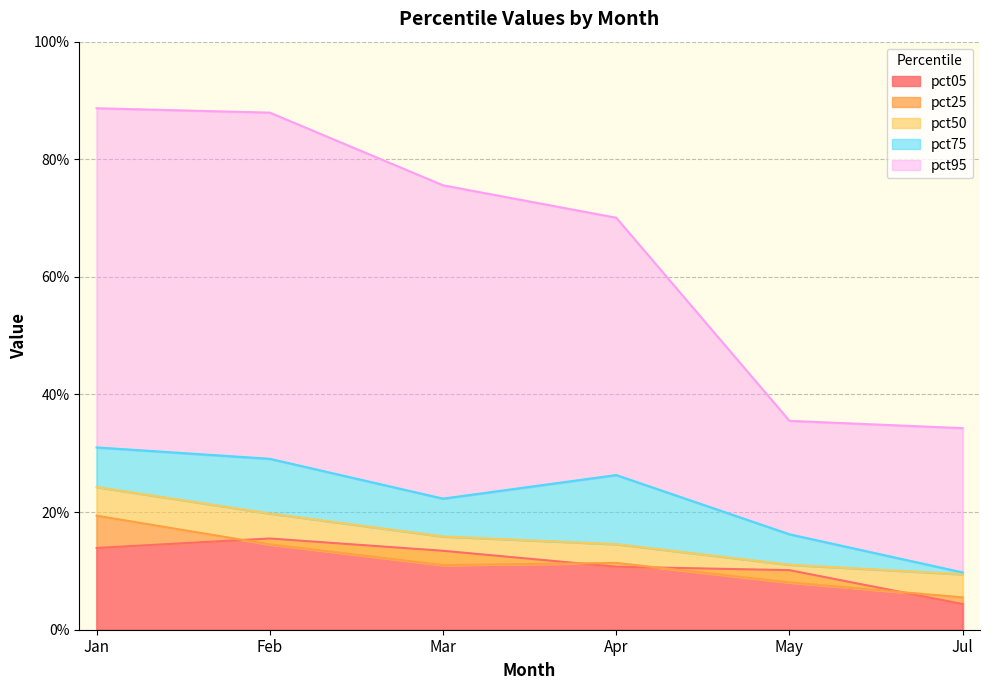

Which has a higher value, Apr or Feb?

Feb